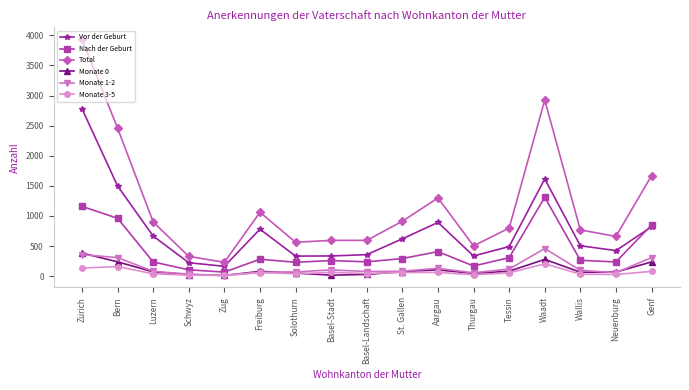

What is the label of the 16th point from the left?

Neuenburg